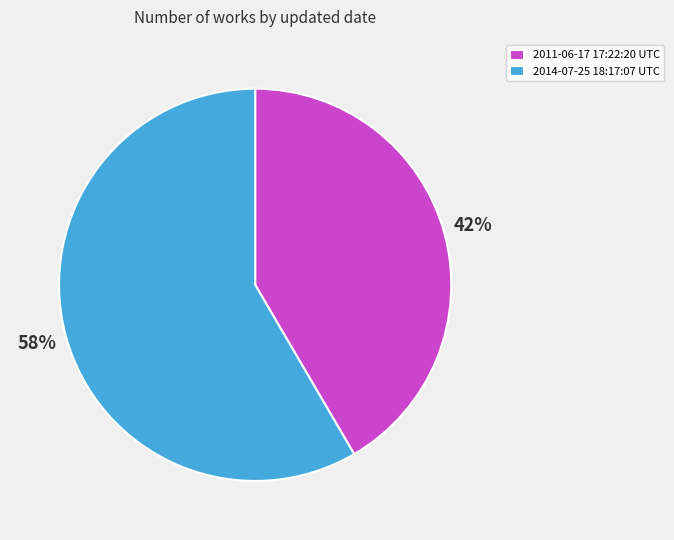

Which category has the smallest portion of the pie?

2011-06-17 17:22:20 UTC